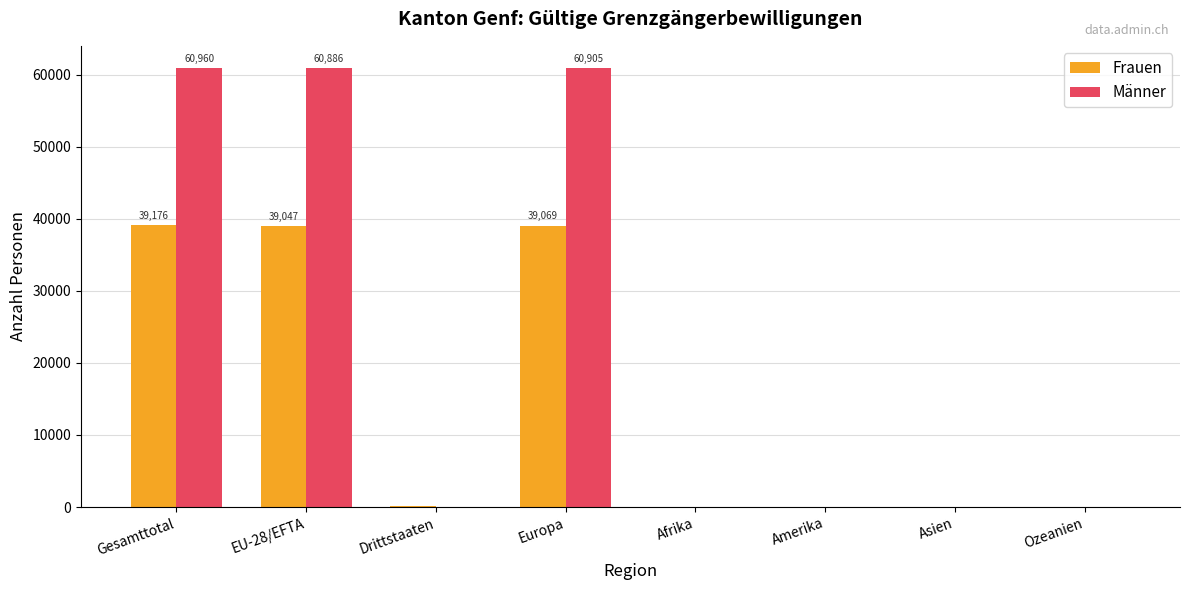

The value of Frauen at Gesamttotal is 39176. True or false?

True